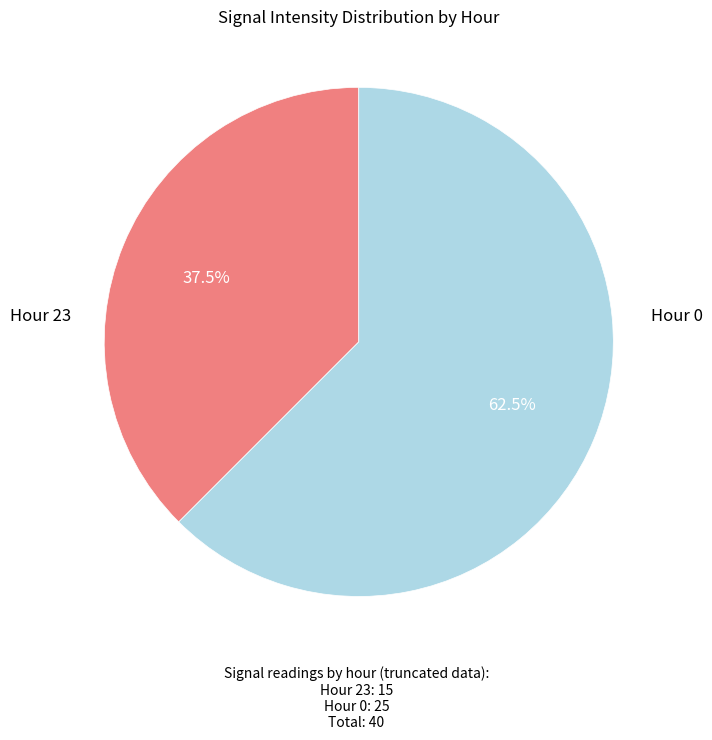

Is there a majority slice in this chart?

Yes